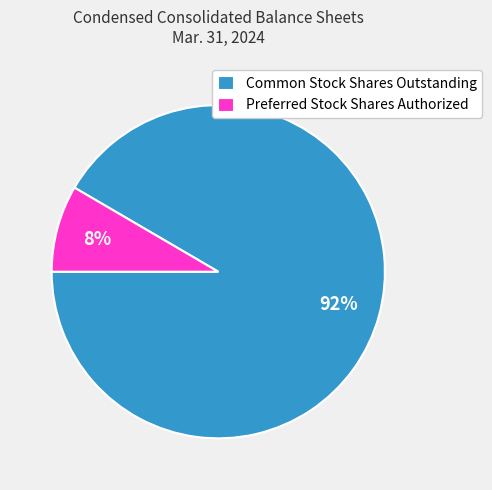

Which slice is the largest?

Common Stock Shares Outstanding